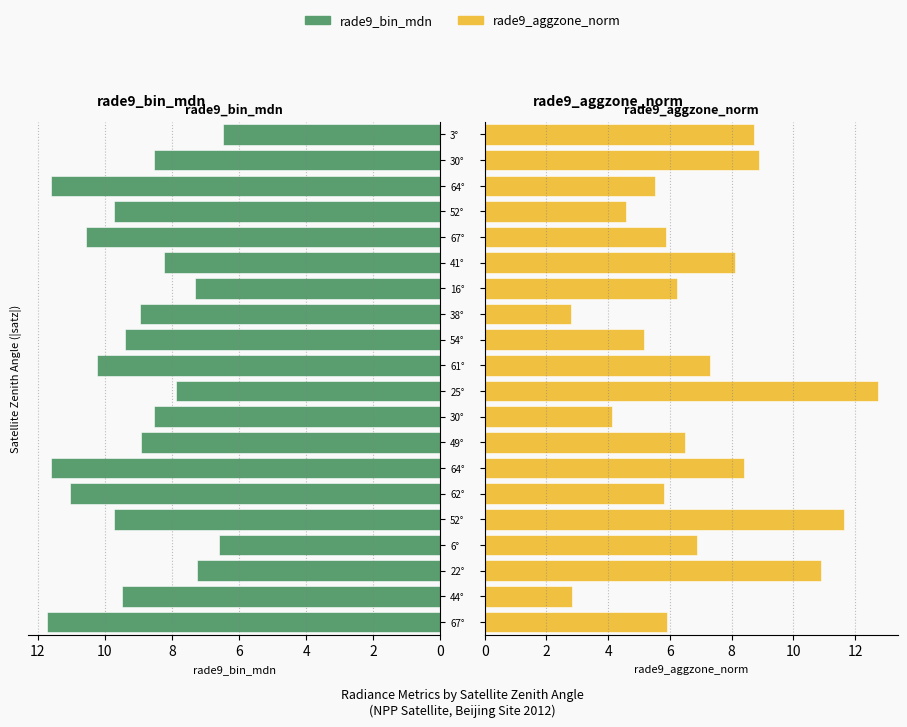

What is the difference between the maximum and minimum values in the rade9_aggzone_norm series?

10.0